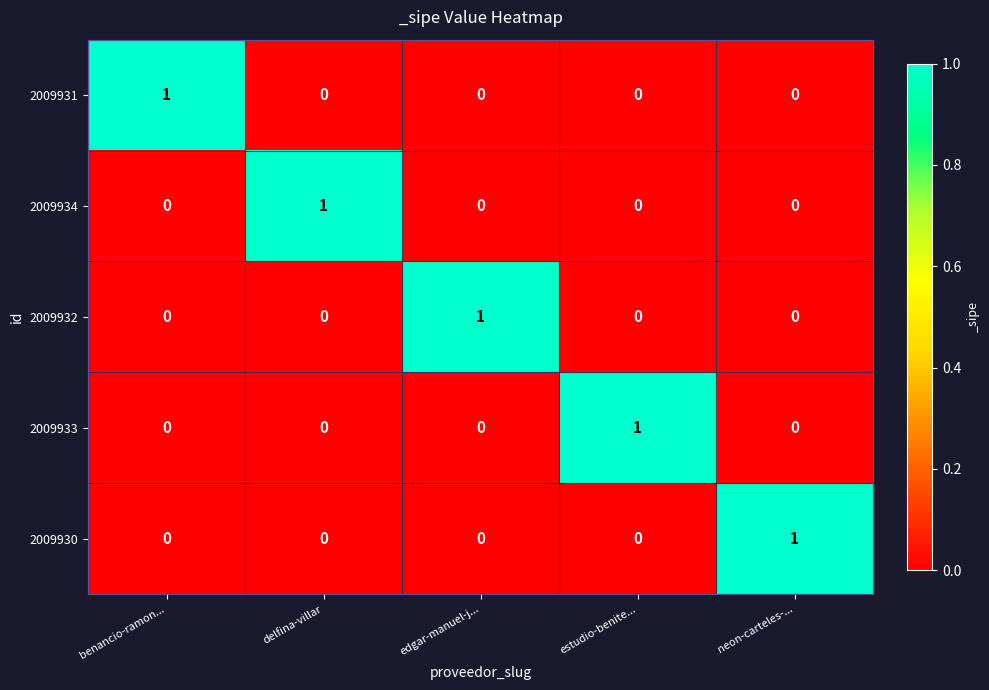

Is the value of 2009934 at delfina-villar greater than the value of 2009931 at delfina-villar?

Yes